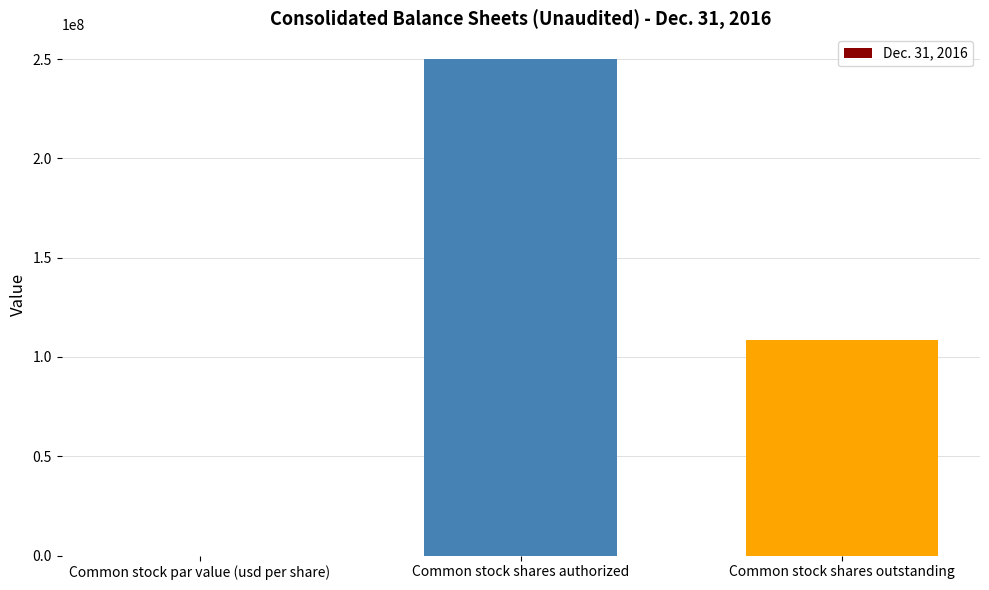

Is it true that the value at Common stock shares outstanding is 108736979?

True